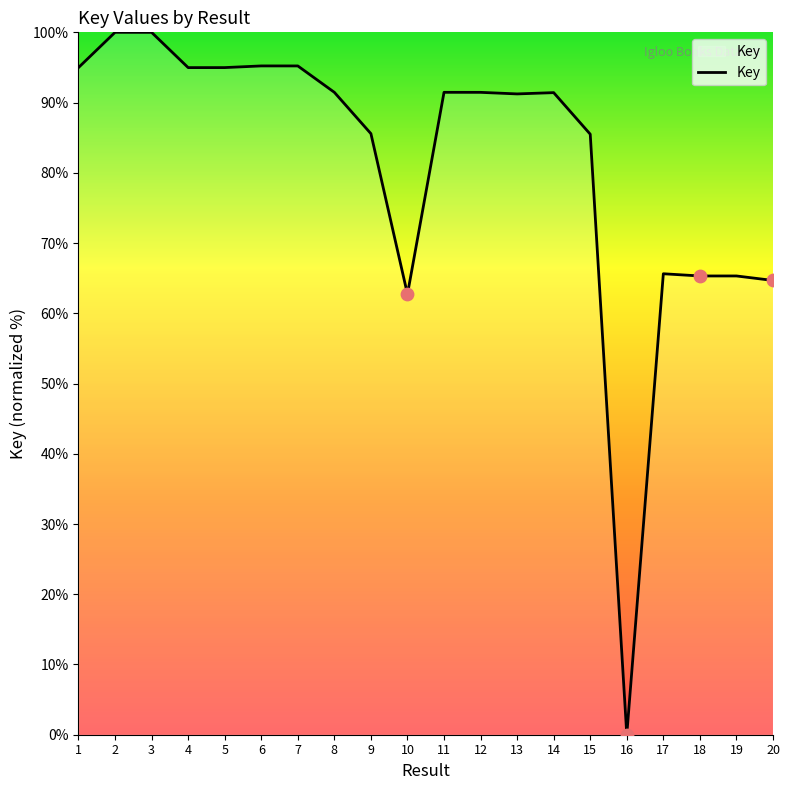

What is the ratio of the value at 6 to the value at 4?

1.0